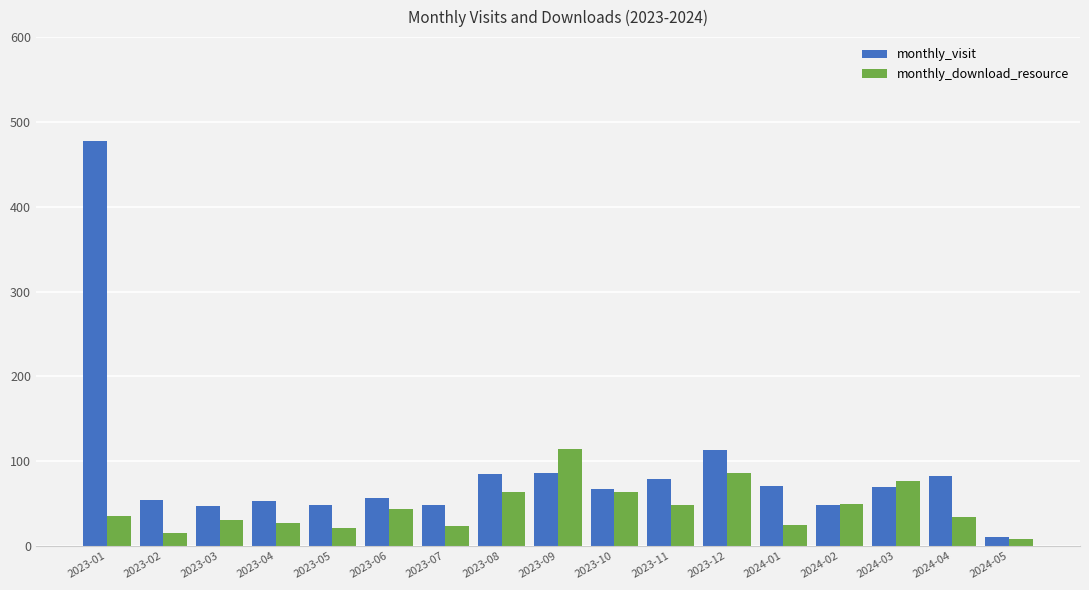

Is it true that monthly_download_resource equals 35 at 2023-01?

True